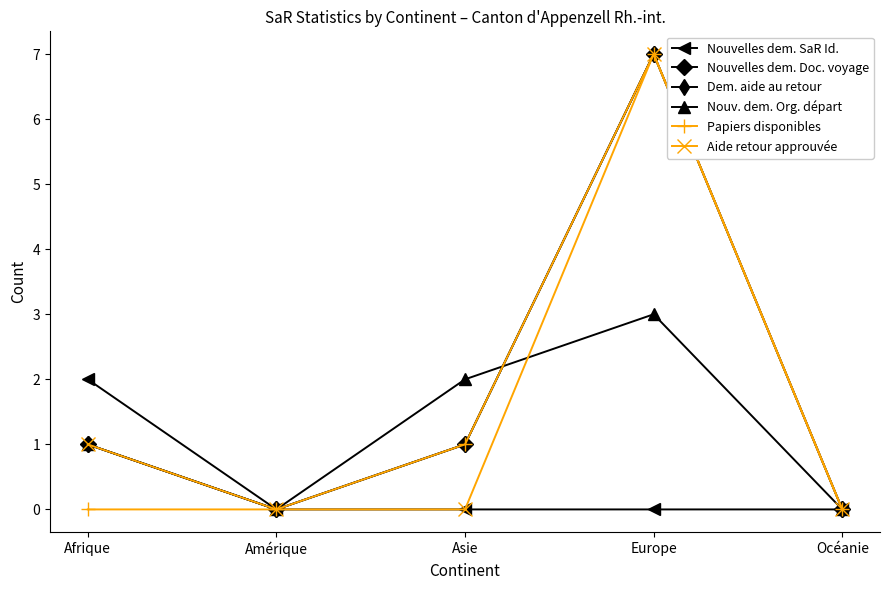

The Dem. aide au retour series shows 2 at Afrique. True or false?

False